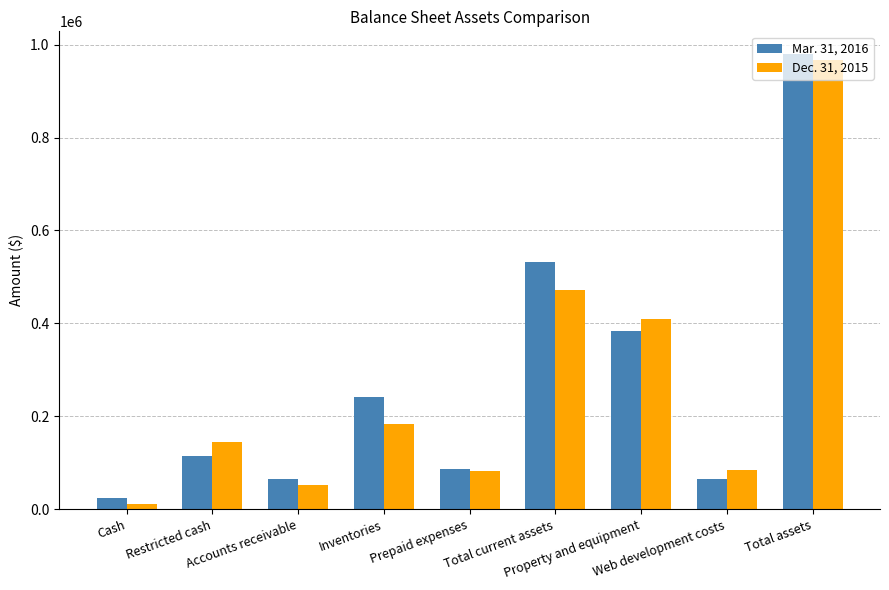

How many bars are there in total?

18